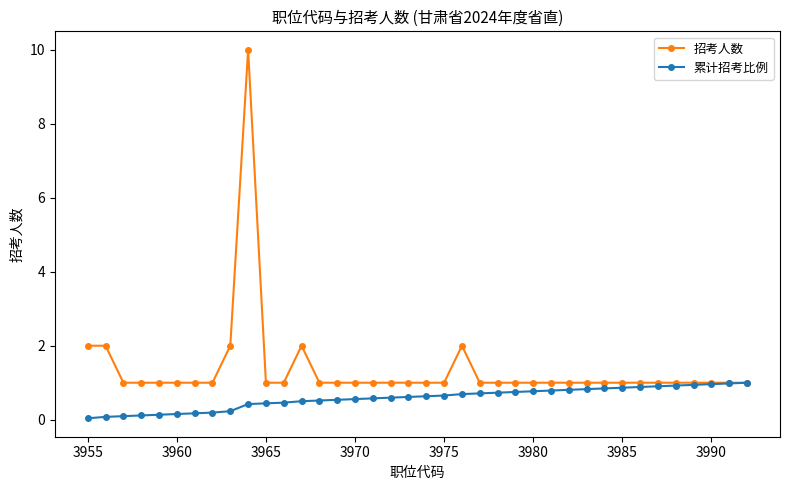

Which series has the largest total across all categories?

招考人数